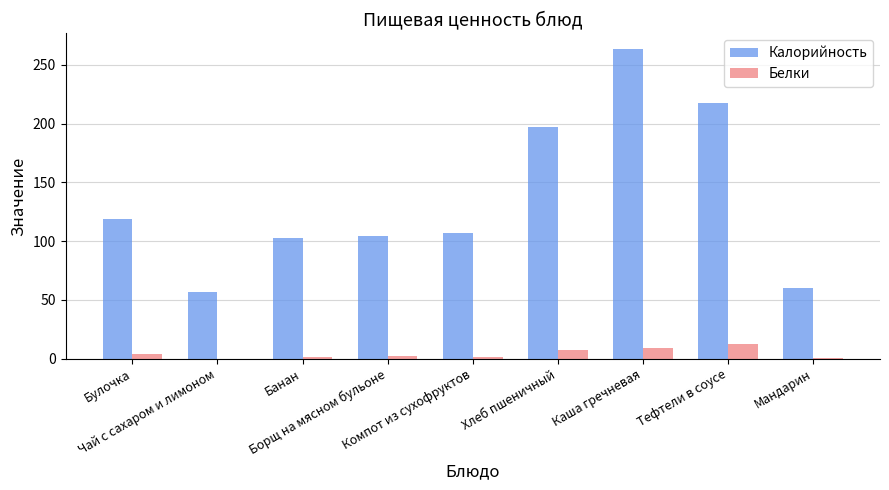

What is the greatest value displayed?

263.8